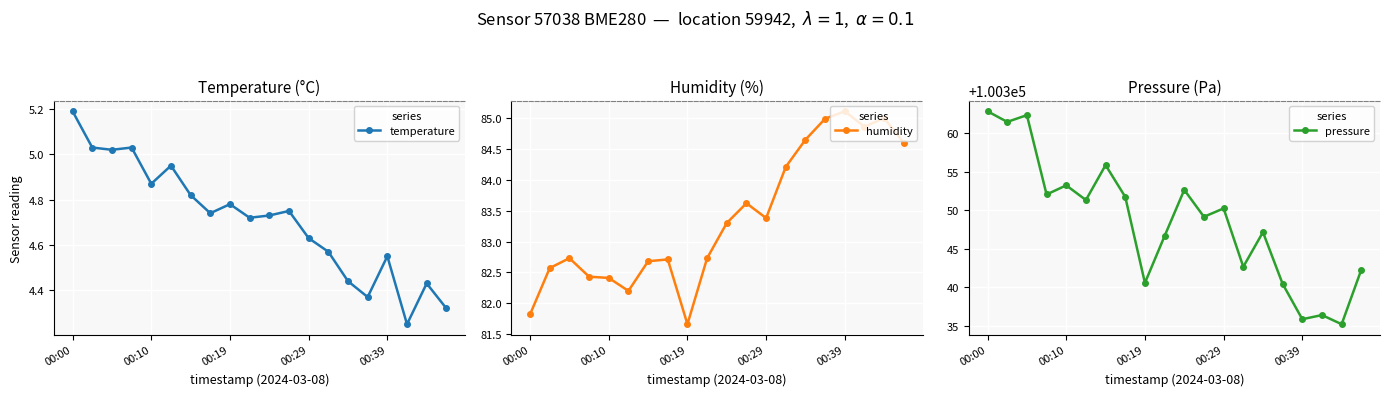

What are all the series names shown in the legend?

temperature, humidity, pressure